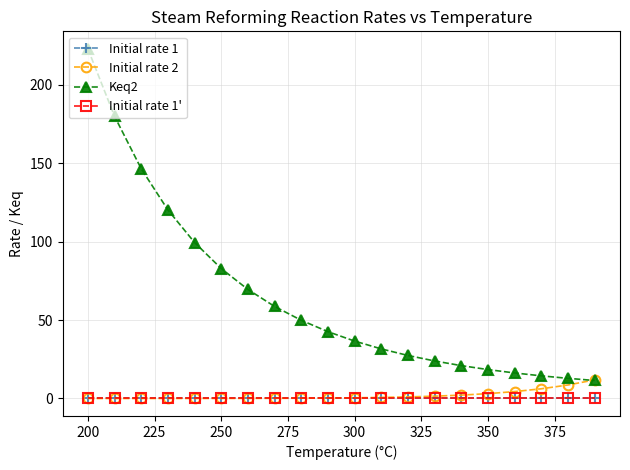

Which series has the widest spread of values?

Keq2